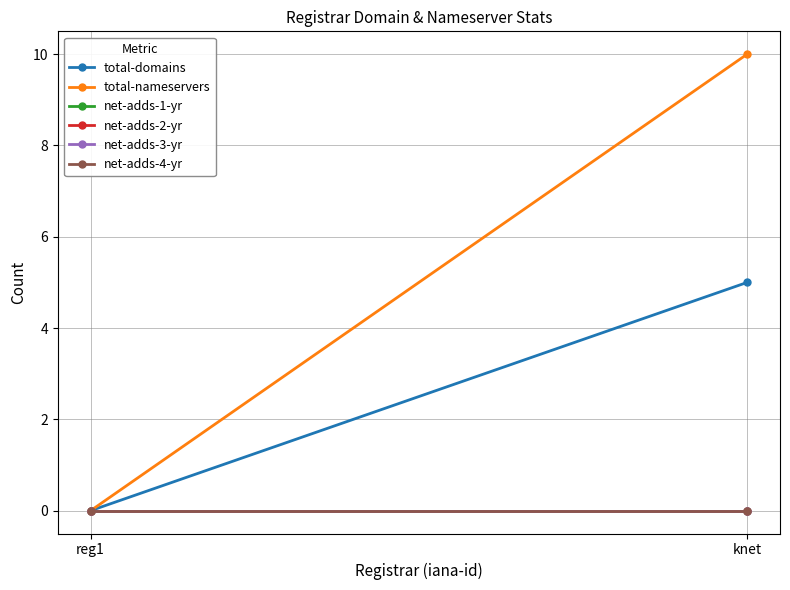

Which series has the largest total across all categories?

total-nameservers